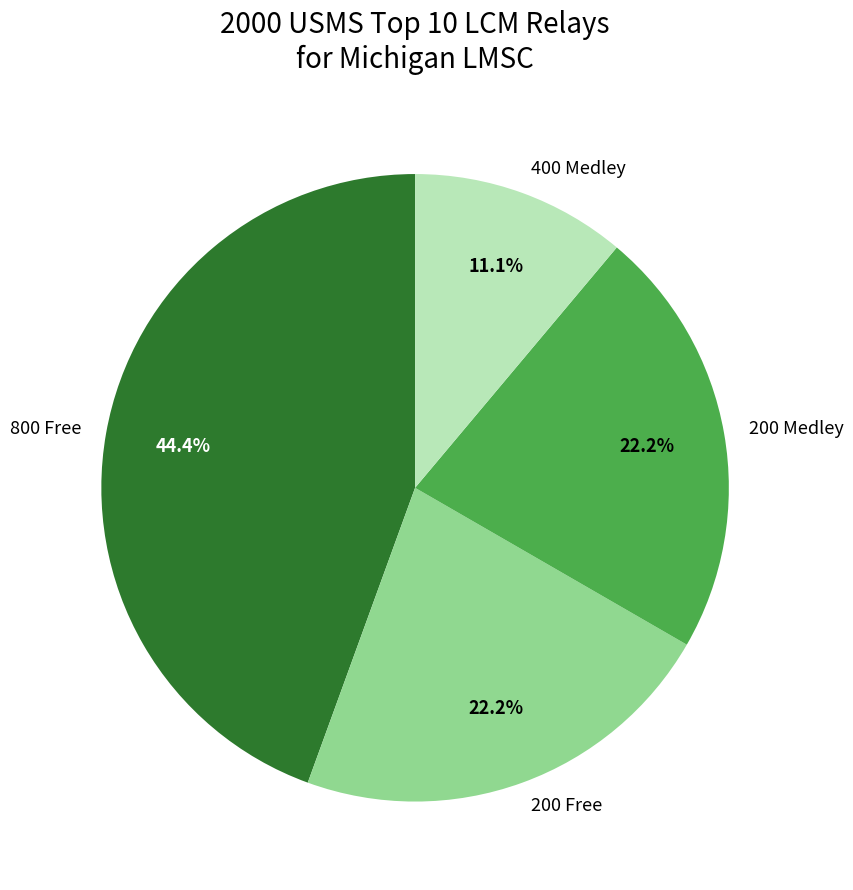

Does 400 Medley account for over 50% of the chart?

No